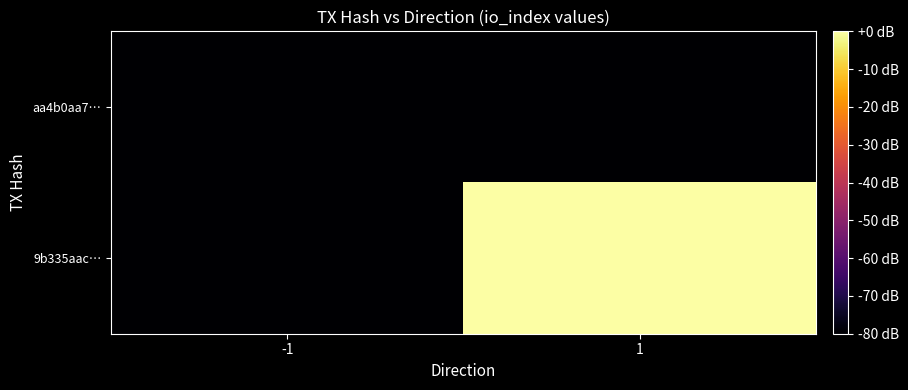

At -1, list the series in order from largest to smallest.

aa4b0aa7…, 9b335aac…